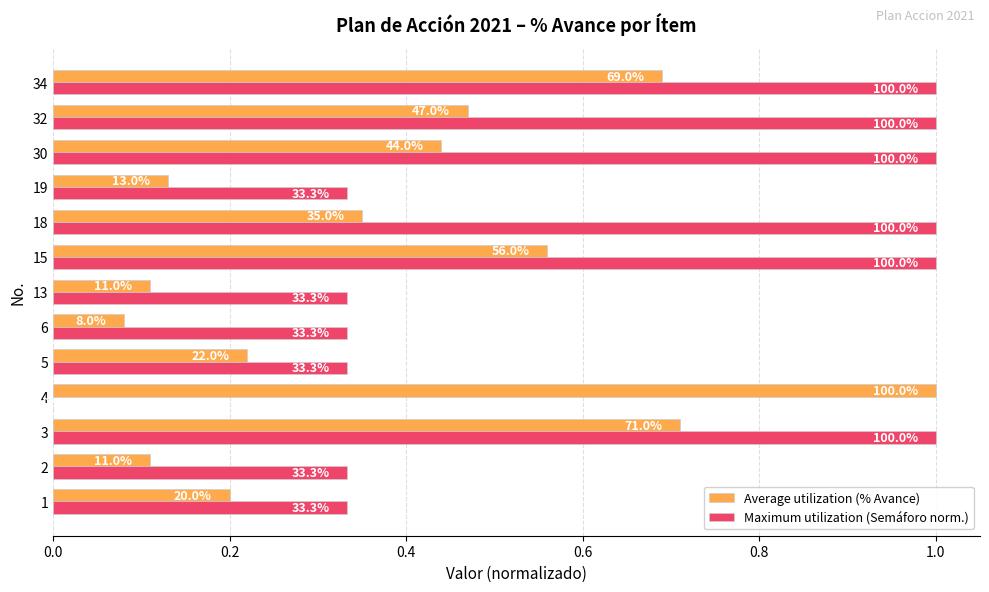

What are all the series names shown in the legend?

Average utilization (% Avance), Maximum utilization (Semáforo norm.)